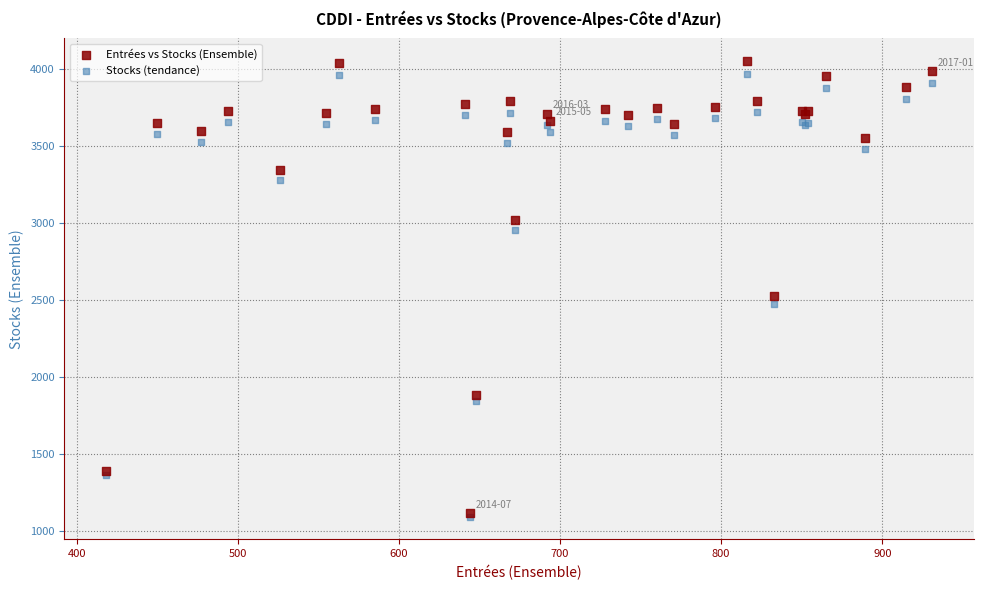

In the Entrées vs Stocks (Ensemble) series, what Y value is closest to 2582?

2525.0